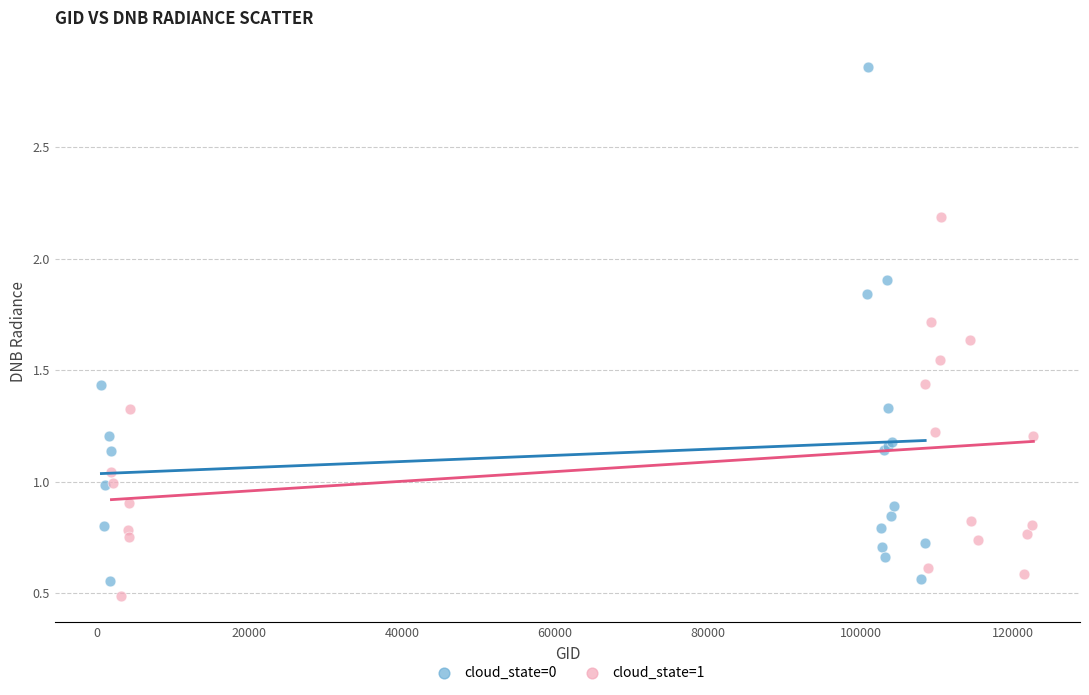

What are all the series names shown in the legend?

cloud_state=0, cloud_state=1